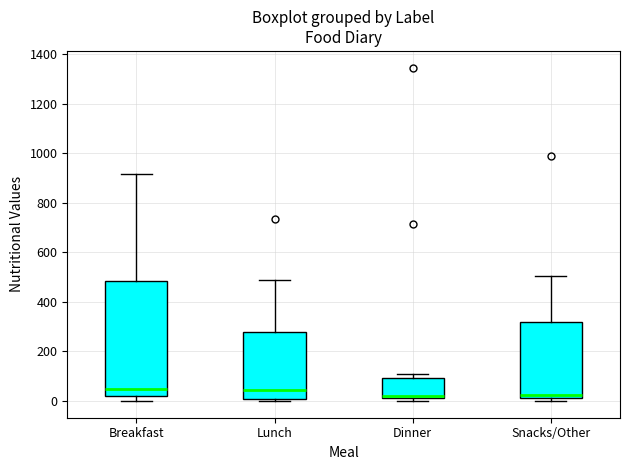

Reading left to right, read every box against the y-axis: the position of its median line, the range the box covers, and the ends of its whiskers. The values are not printed on the chart, so give them approximately, as read against the axis.

Breakfast: median 40, box 20 to 480, whiskers 0 to 920
Lunch: median 40, box 0 to 280, whiskers 0 (just below the box's lower edge) to 500
Dinner: median 20 (just above the box's lower edge), box 20 to 100, whiskers 0 to 100 (just above the box's upper edge)
Snacks/Other: median 20 (just above the box's lower edge), box 20 to 320, whiskers 0 to 500